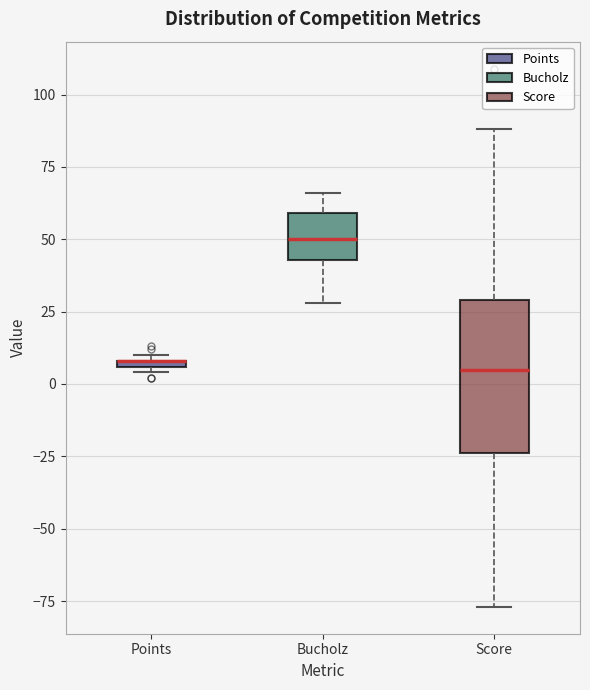

Where does the lower whisker of the box for Bucholz end on the y-axis? The values are not printed on the chart, so give them approximately, as read against the axis.

30